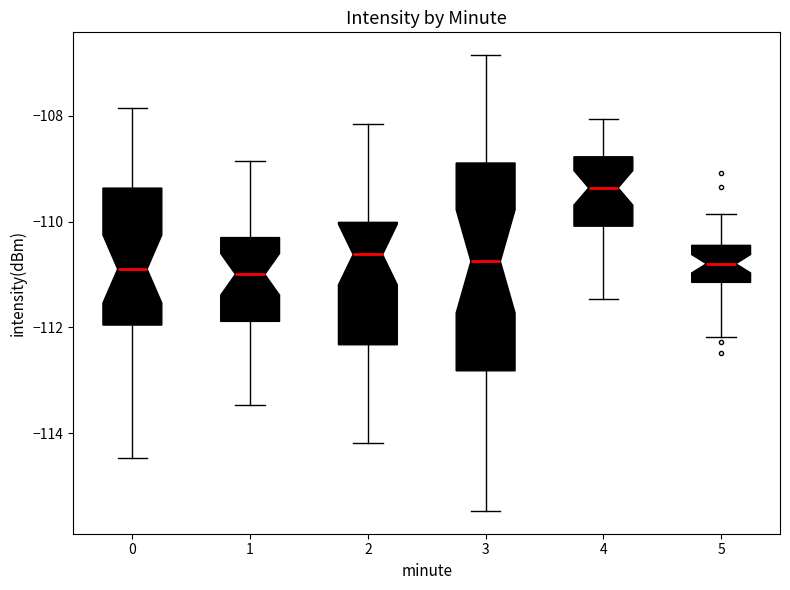

Reading left to right, transcribe this box plot: for each box, give where its median line is, the range the box spans, and where its two whiskers end, as read against the y-axis. The values are not printed on the chart, so give them approximately, as read against the axis.

0: median -110.8, box -112.0 to -109.4, whiskers -114.4 to -107.8
1: median -111.0, box -111.8 to -110.2, whiskers -113.4 to -108.8
2: median -110.6, box -112.4 to -110.0, whiskers -114.2 to -108.2
3: median -110.8, box -112.8 to -108.8, whiskers -115.4 to -106.8
4: median -109.4, box -110.0 to -108.8, whiskers -111.4 to -108.0
5: median -110.8, box -111.2 to -110.4, whiskers -112.2 to -109.8